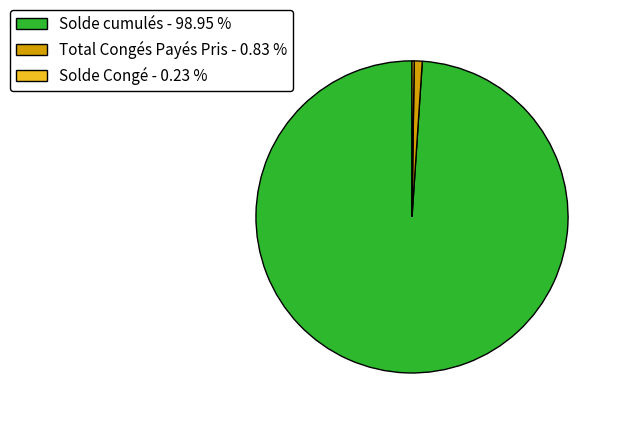

Which slice is the largest?

Solde cumulés